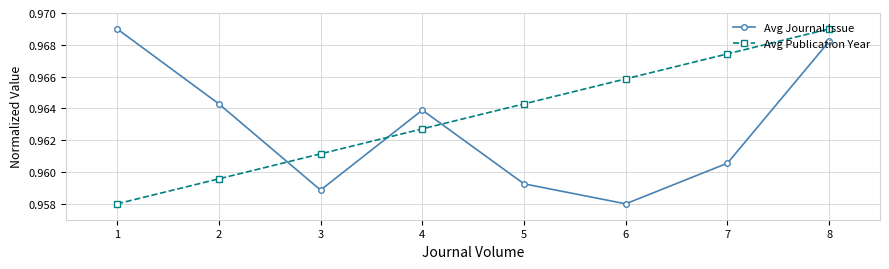

Where is the first local minimum for Avg Journal Issue?

3